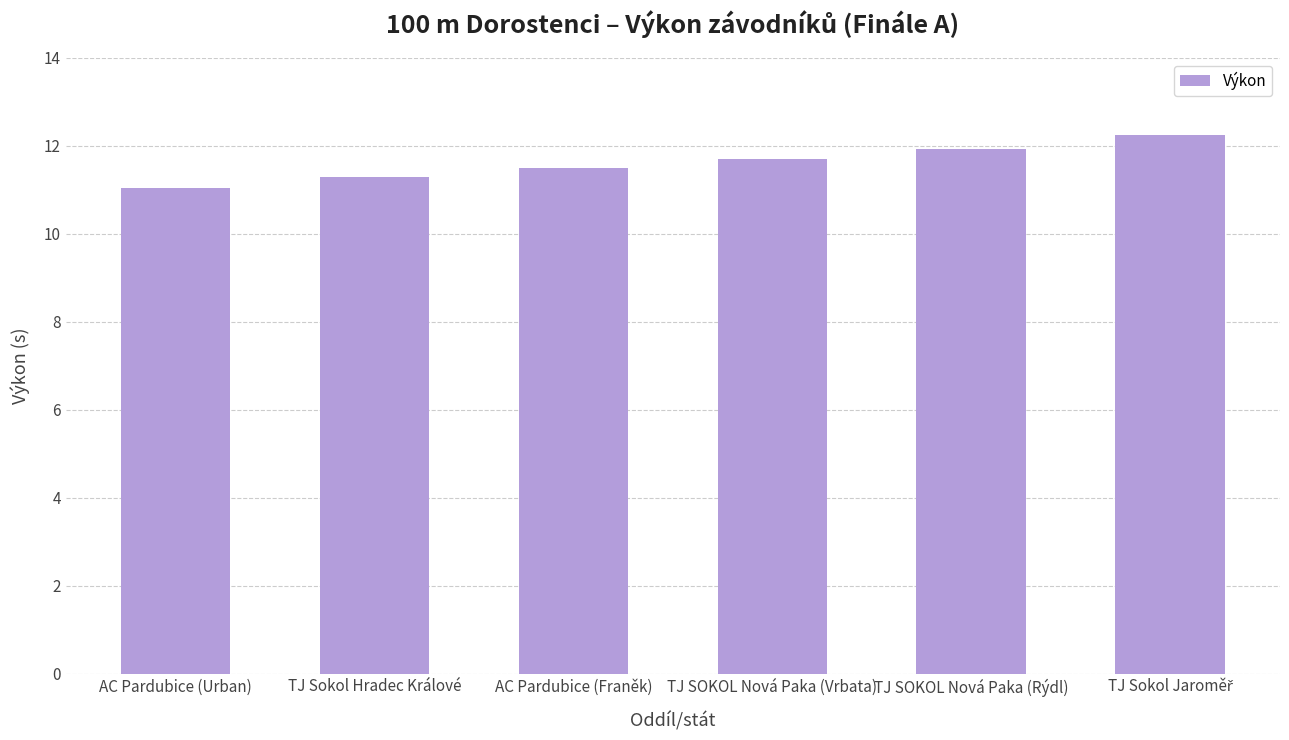

At which category does the chart reach its minimum across all series?

AC Pardubice (Urban)